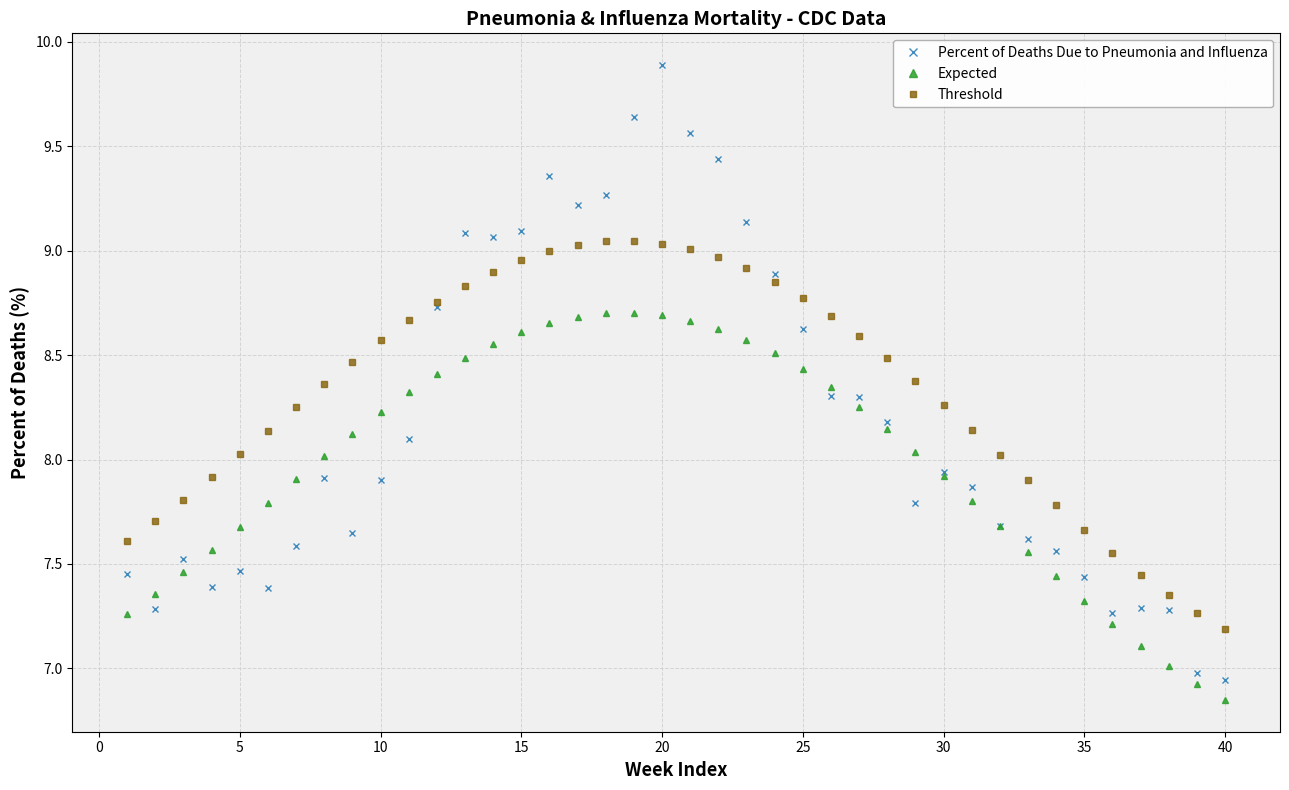

Which series has the largest total across all categories?

Threshold